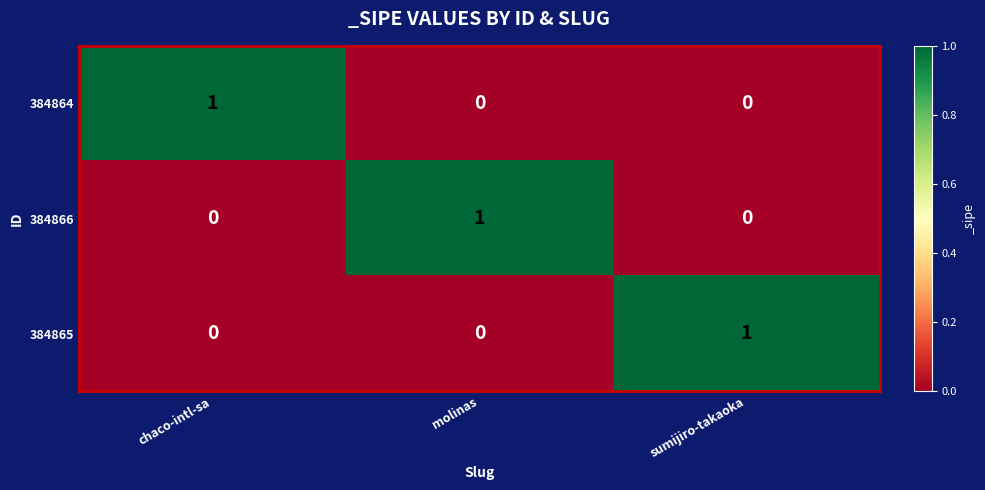

Reading left to right, transcribe all the data shown in this chart.

384864: 1	0	0
384866: 0	1	0
384865: 0	0	1